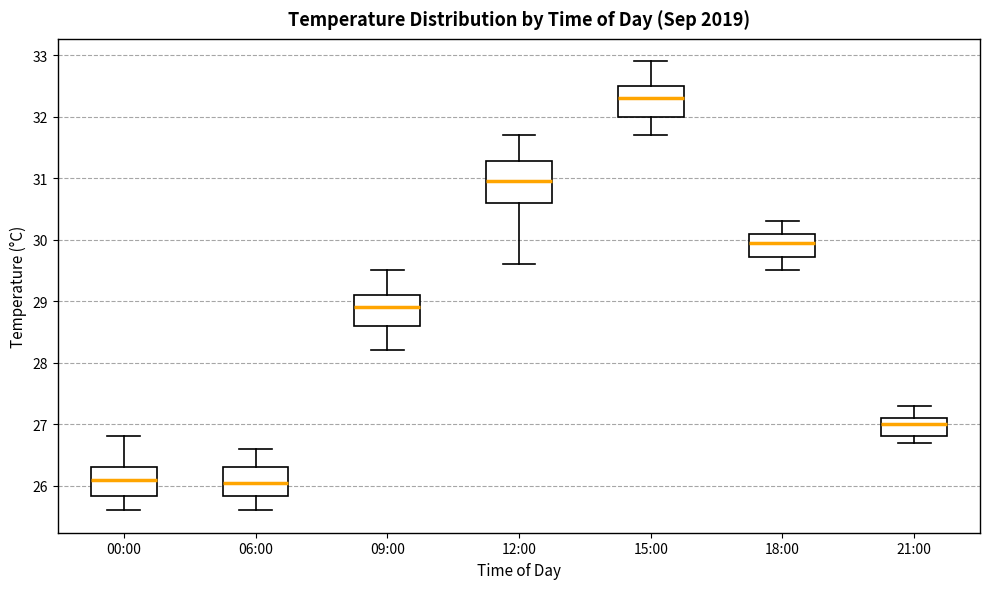

Where is the lower edge of the box for 21:00 on the y-axis? The values are not printed on the chart, so give them approximately, as read against the axis.

26.8